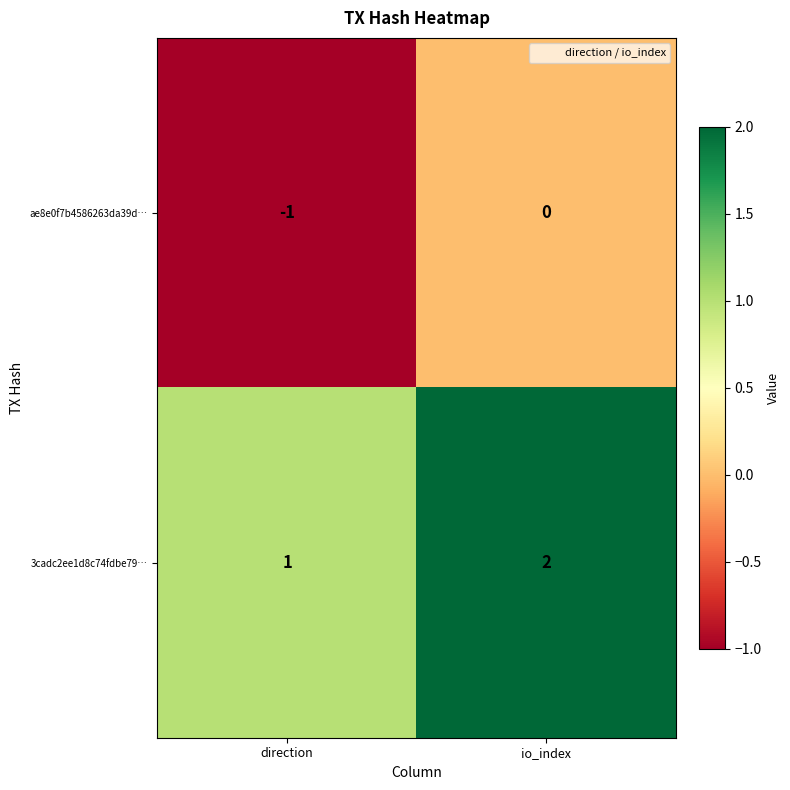

What is the greatest value displayed?

2